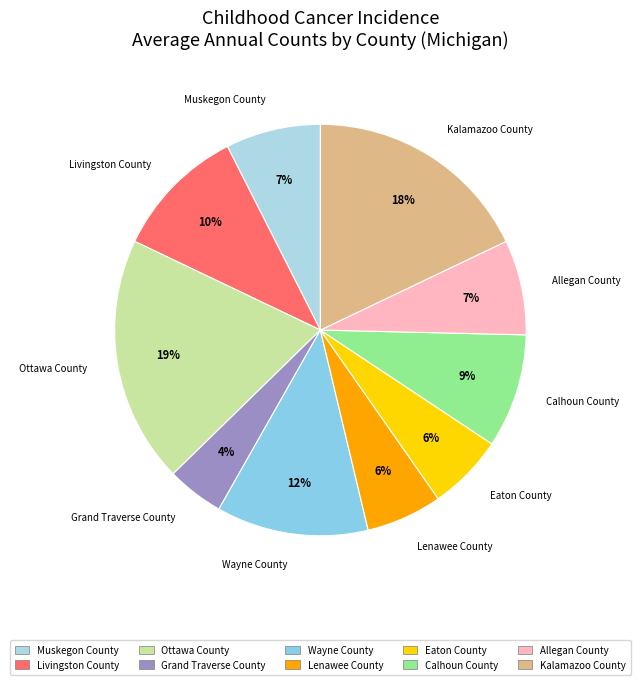

Combined, do Calhoun County and Livingston County account for over 50%?

No